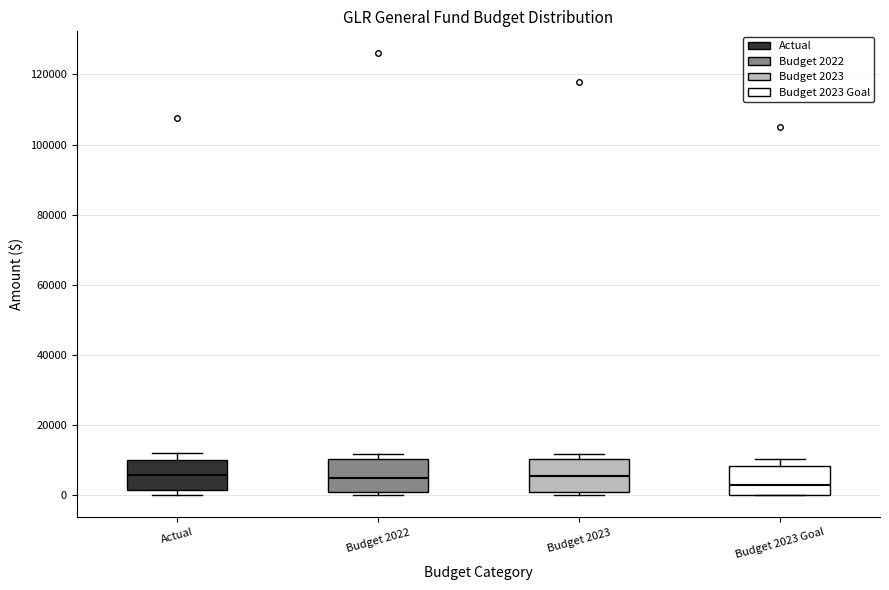

Reading left to right, transcribe this box plot: for each box, give where its median line is, the range the box spans, and where its two whiskers end, as read against the y-axis. The values are not printed on the chart, so give them approximately, as read against the axis.

Actual: median 6000, box 2000 to 10000, whiskers 0 to 12000
Budget 2022: median 6000, box 0 to 10000, whiskers 0 (just below the box's lower edge) to 12000
Budget 2023: median 6000, box 0 to 10000, whiskers 0 (just below the box's lower edge) to 12000
Budget 2023 Goal: median 4000, box 0 to 8000, whiskers 0 to 10000